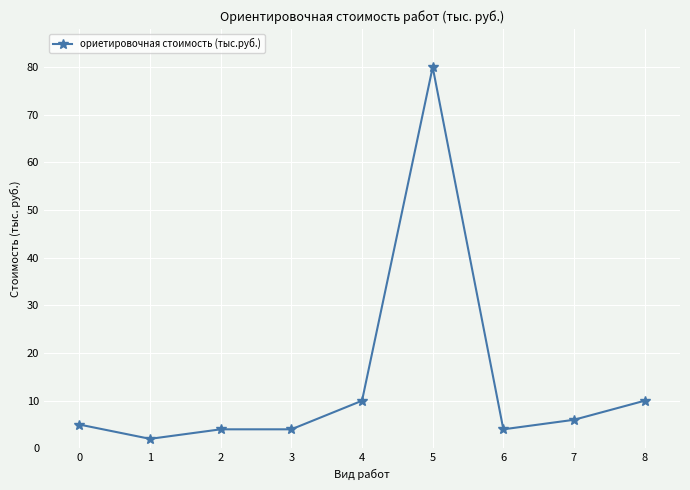

The value at 3 is 4. True or false?

True